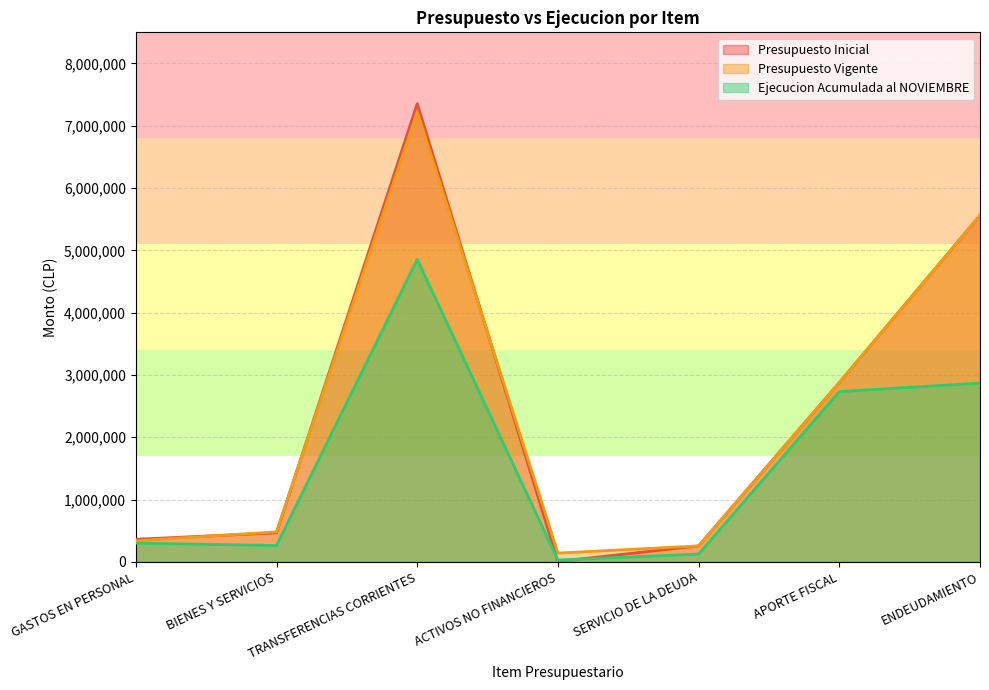

Where does the Presupuesto Inicial series first go above 465446?

TRANSFERENCIAS CORRIENTES